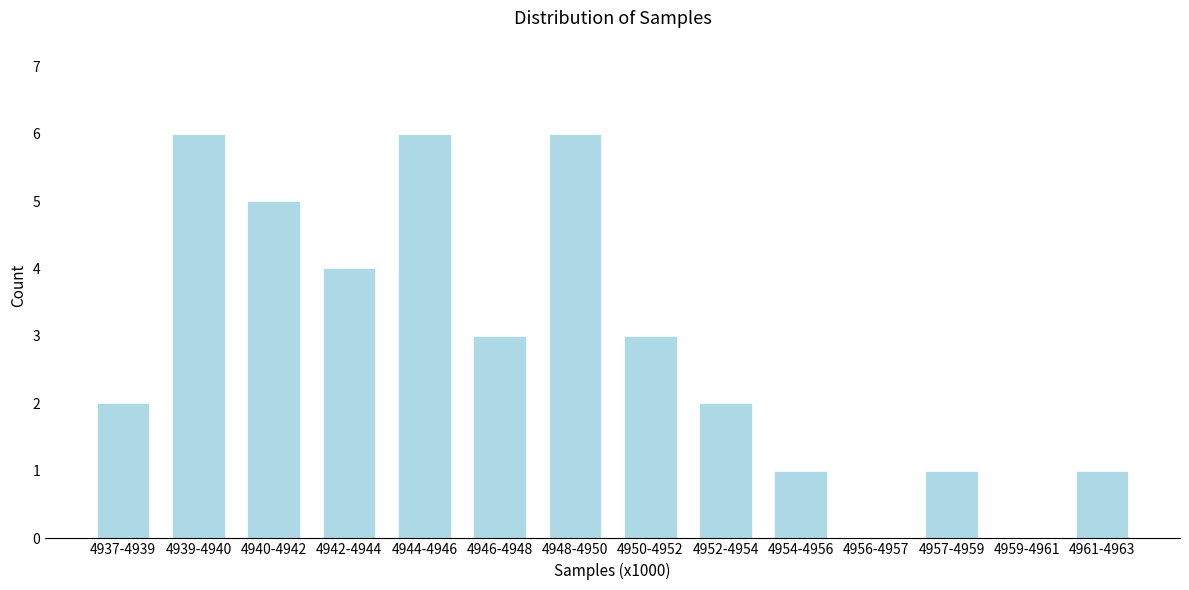

Reading right to left, extract all data points from this chart.

4961-4963=1	4959-4961=0	4957-4959=1	4956-4957=0	4954-4956=1	4952-4954=2	4950-4952=3	4948-4950=6	4946-4948=3	4944-4946=6	4942-4944=4	4940-4942=5	4939-4940=6	4937-4939=2